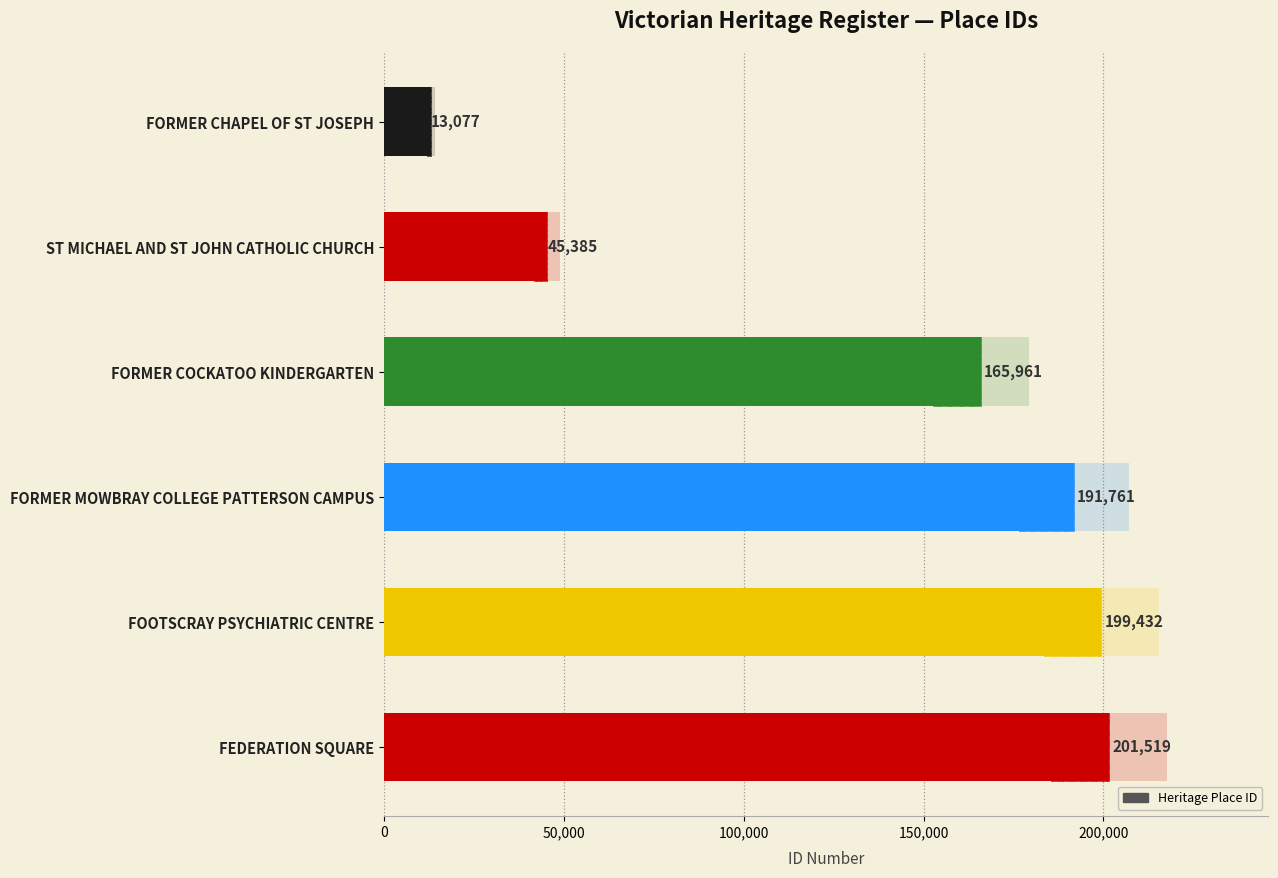

True or false: the data shows 14514 at ST MICHAEL AND ST JOHN CATHOLIC CHURCH.

False